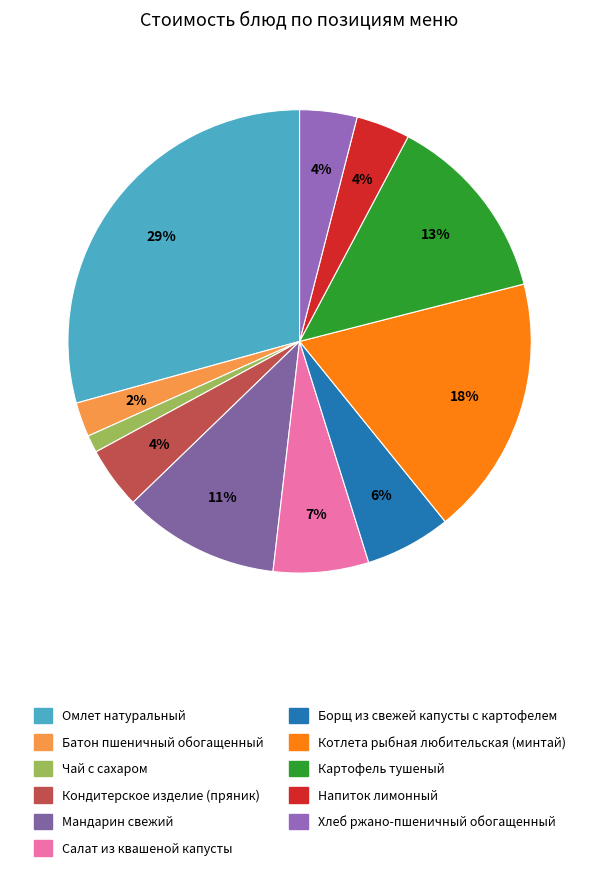

How many segments does this pie chart have?

11